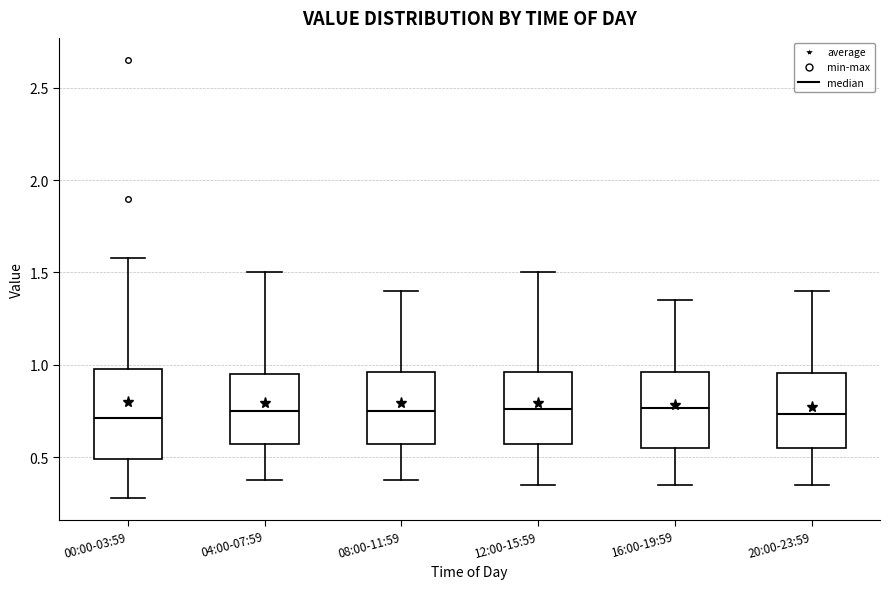

Reading left to right, read every box against the y-axis: the position of its median line, the range the box covers, and the ends of its whiskers. The values are not printed on the chart, so give them approximately, as read against the axis.

00:00-03:59: median 0.70, box 0.50 to 1.00, whiskers 0.30 to 1.60
04:00-07:59: median 0.75, box 0.55 to 0.95, whiskers 0.40 to 1.50
08:00-11:59: median 0.75, box 0.55 to 0.95, whiskers 0.40 to 1.40
12:00-15:59: median 0.75, box 0.55 to 0.95, whiskers 0.35 to 1.50
16:00-19:59: median 0.75, box 0.55 to 0.95, whiskers 0.35 to 1.35
20:00-23:59: median 0.75, box 0.55 to 0.95, whiskers 0.35 to 1.40